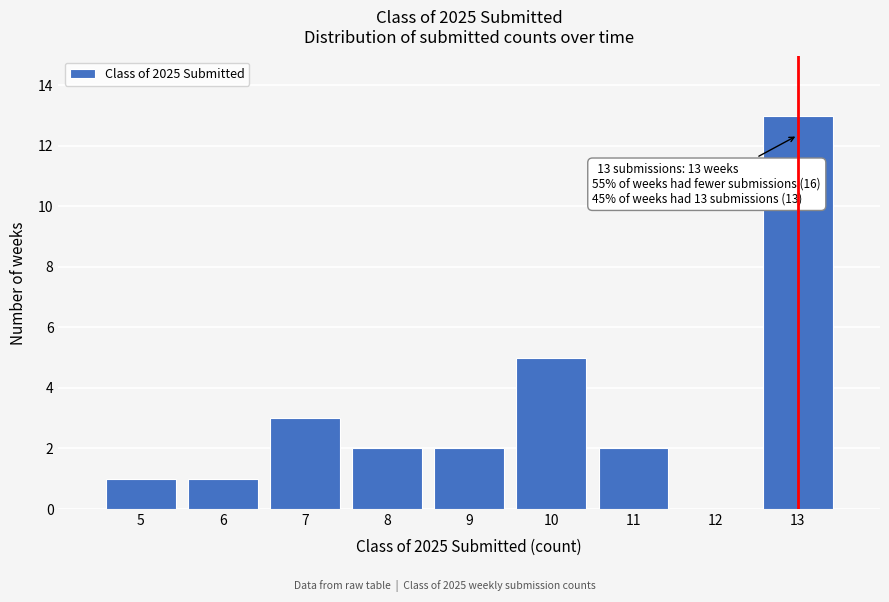

Which range on the x-axis has the tallest bar?

12.5 to 13.5